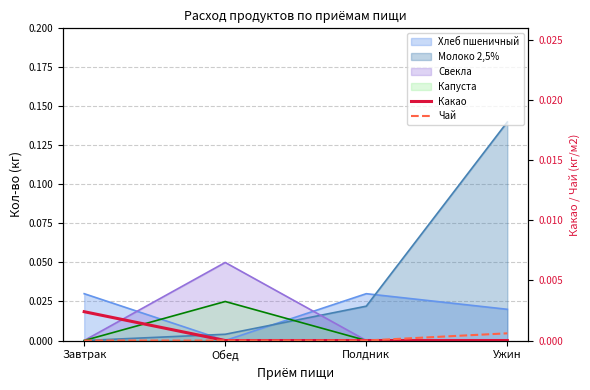

Does the chart have visible grid lines?

Yes